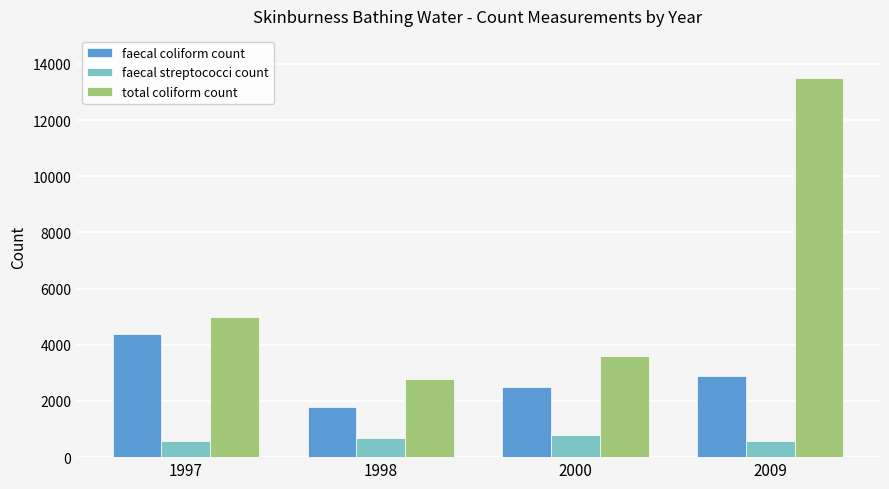

What is the sum of all total coliform count values?

24900